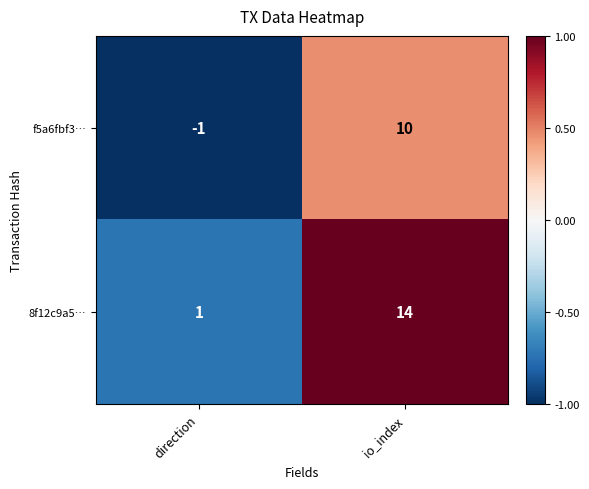

Rank the series by their average value, from highest to lowest.

8f12c9a5…, f5a6fbf3…